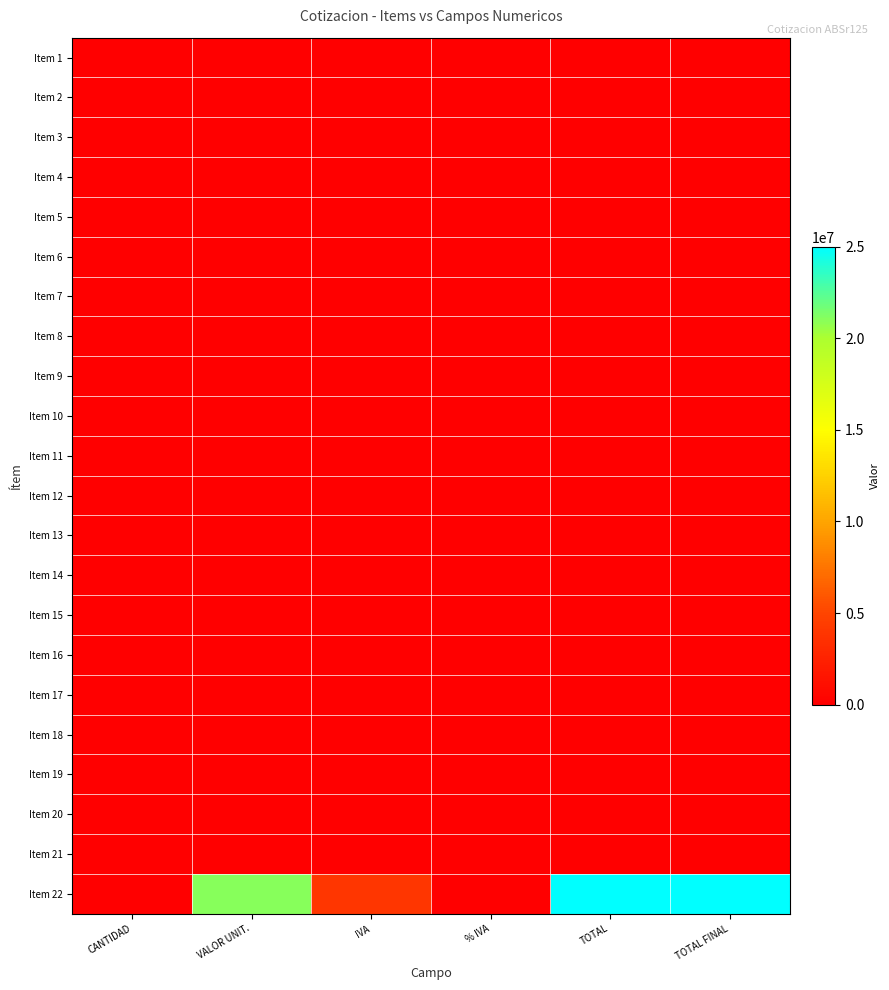

Which series has the widest spread of values?

Item 22